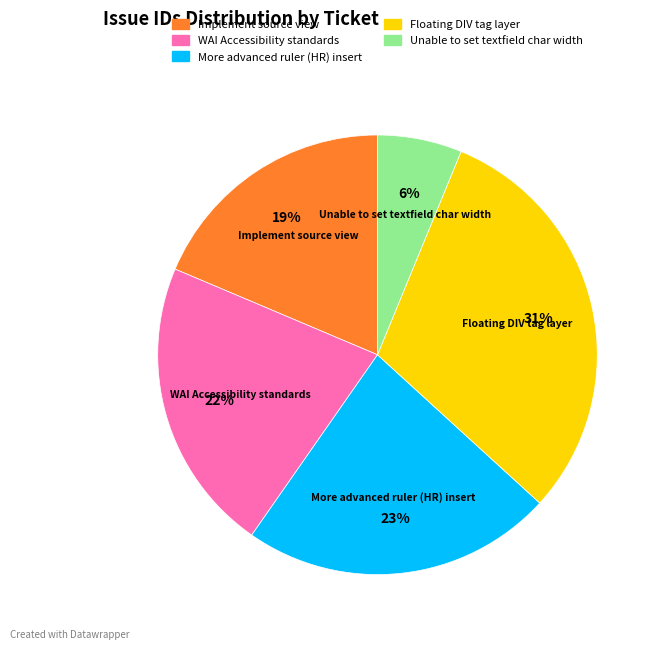

What is the smallest slice in the pie chart?

Unable to set textfield char width